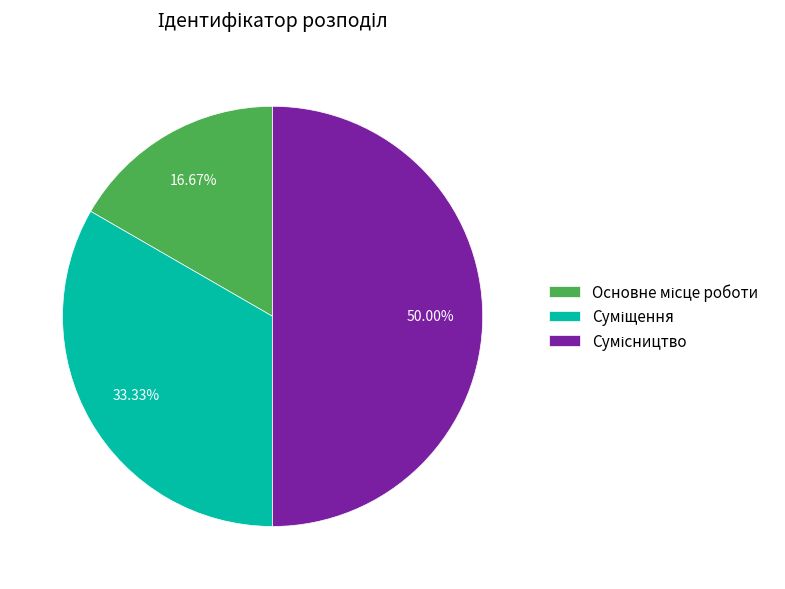

What percentage is the Сумісництво slice, to the nearest percent?

50%